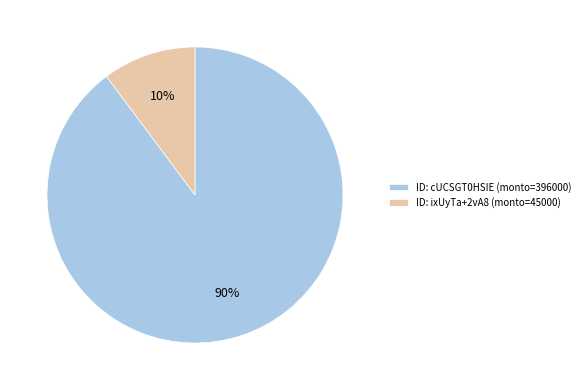

Is the sum of ID: ixUyTa+2vA8 (monto=45000) and ID: cUCSGT0HSIE (monto=396000) greater than half?

Yes